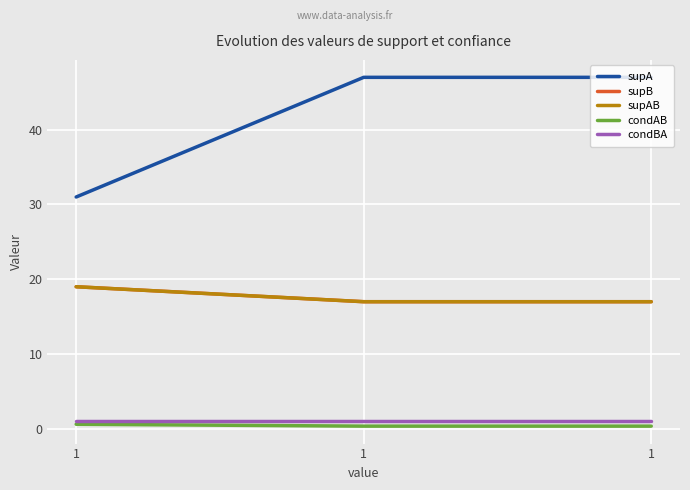

What is the highest value of the supA series?

47.0